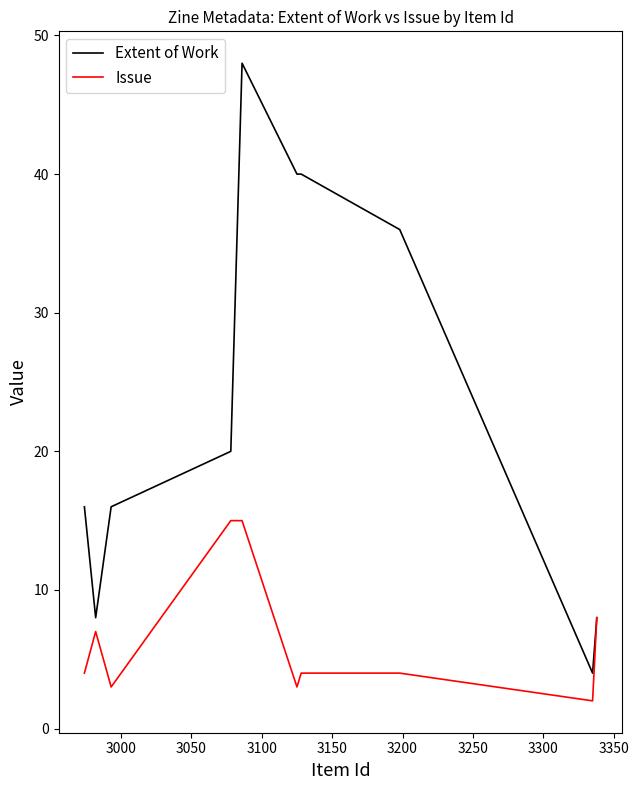

Does the chart have visible grid lines?

No